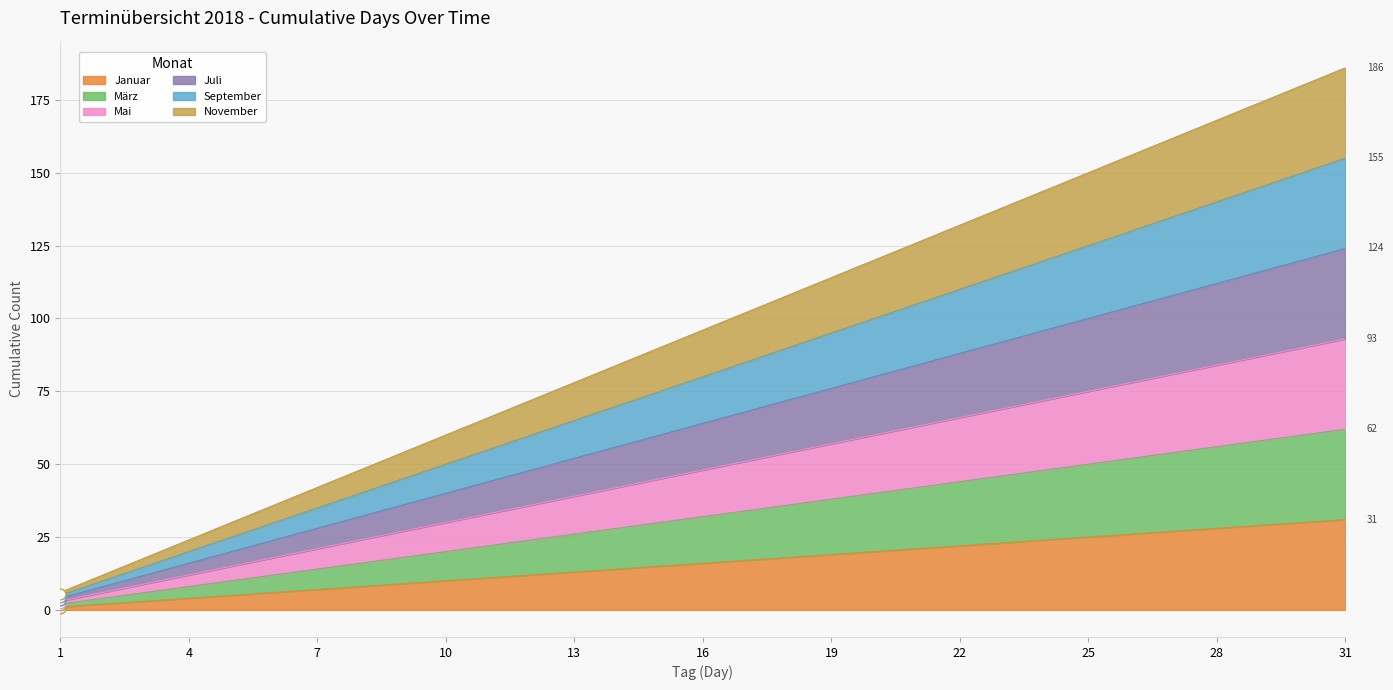

Which series contains the lowest Y value?

Januar